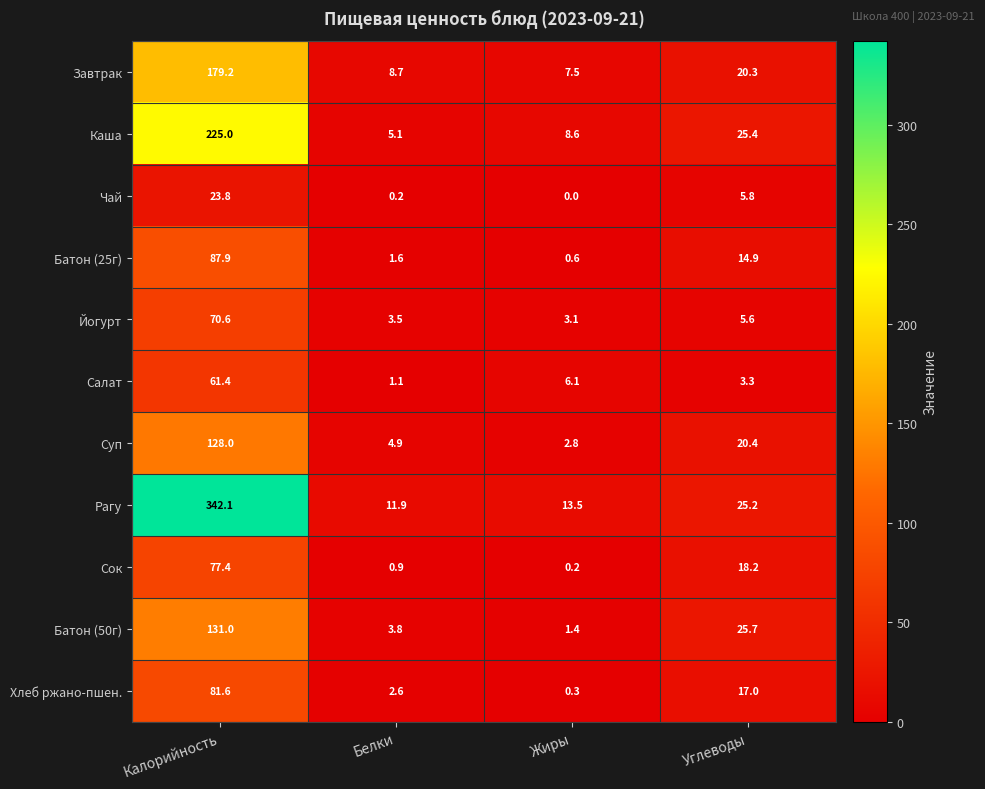

What is the difference between the Завтрак values at Углеводы and Жиры?

12.8